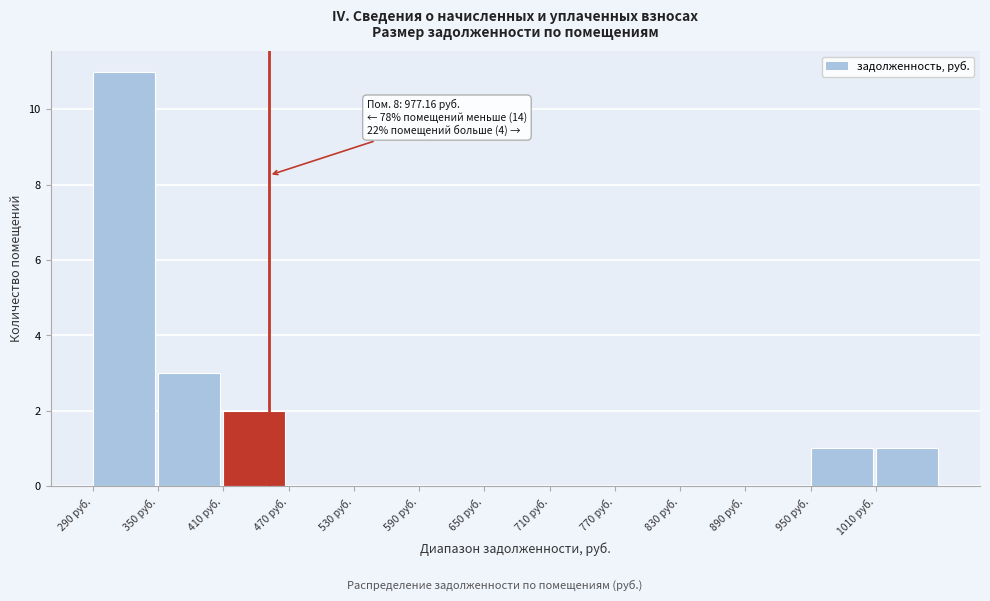

Reading right to left, extract all data points from this chart.

1010 руб.=1	950 руб.=1	890 руб.=0	830 руб.=0	770 руб.=0	710 руб.=0	650 руб.=0	590 руб.=0	530 руб.=0	470 руб.=0	410 руб.=2	350 руб.=3	290 руб.=11